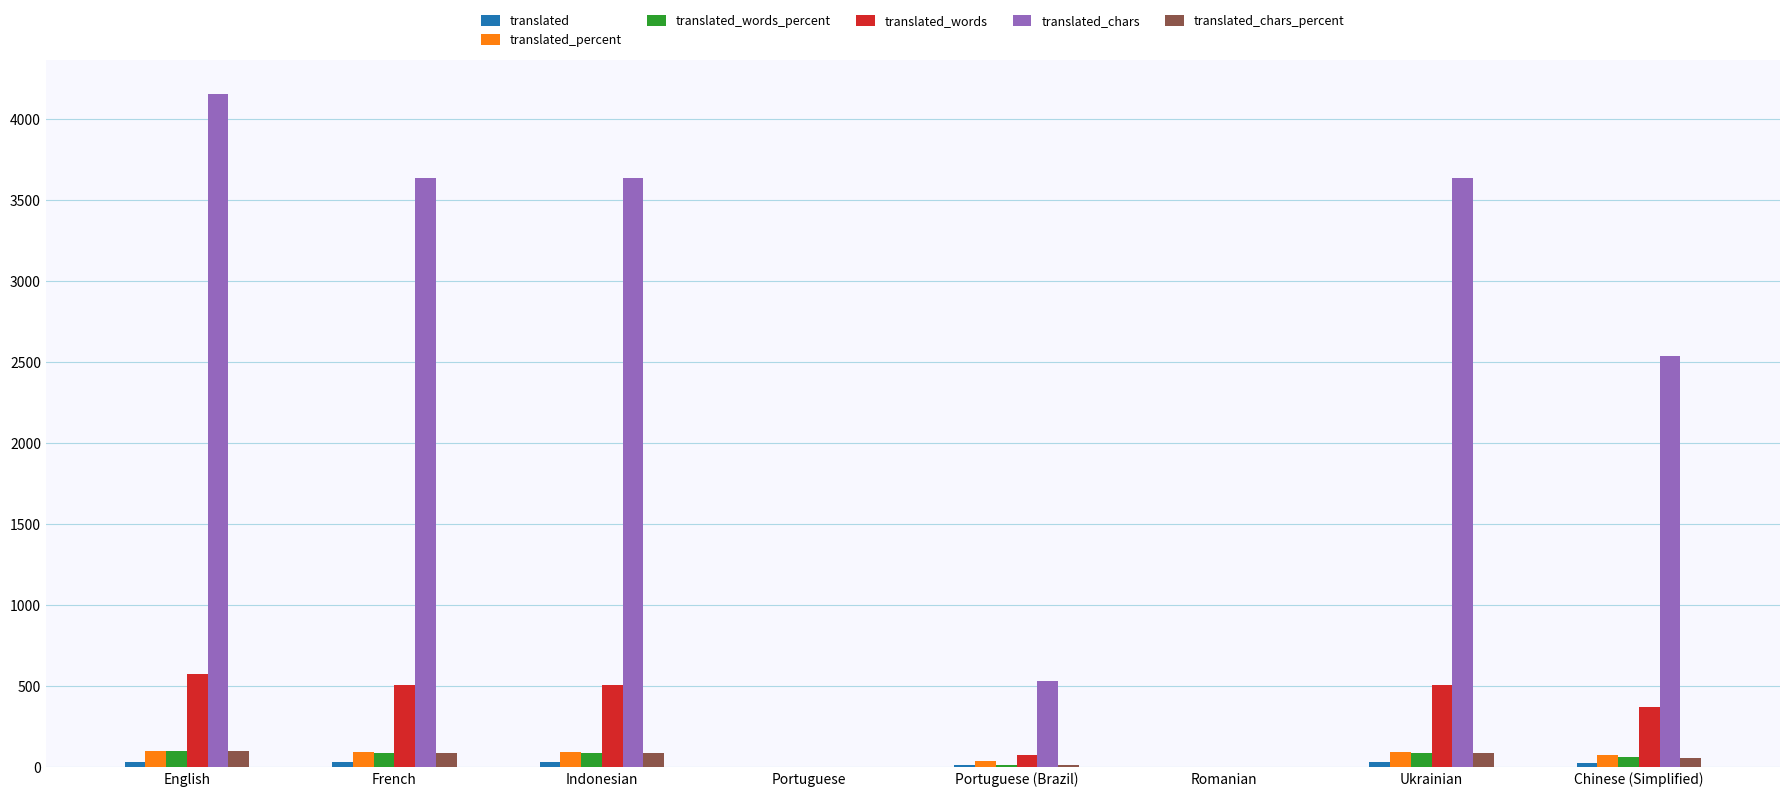

At which category is the sum across all series the highest?

English